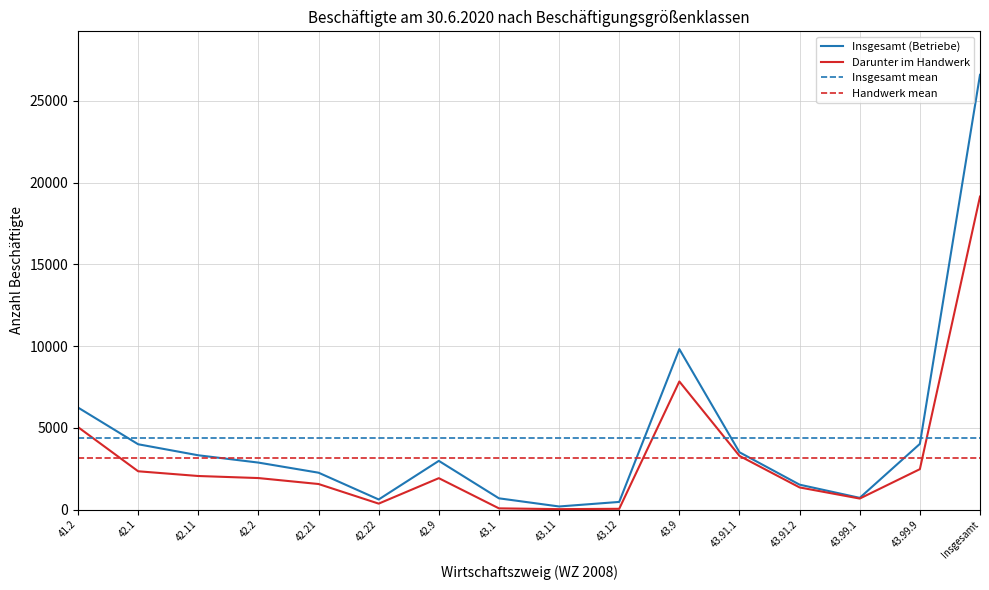

What is the difference between the Insgesamt (Betriebe) values at 42.9 and 43.91.2?

1456